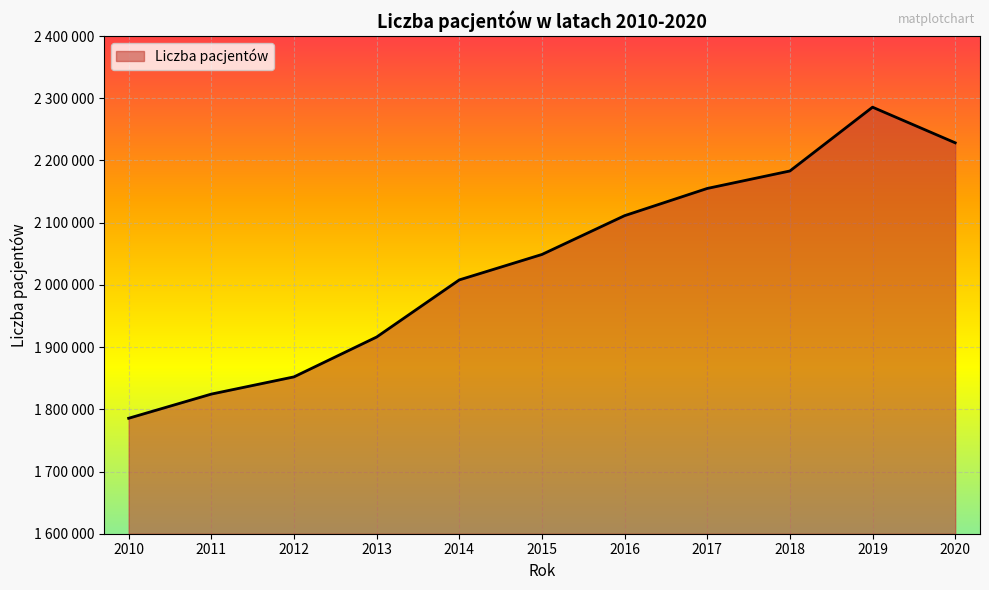

Does the chart display data point markers on the line(s)?

No